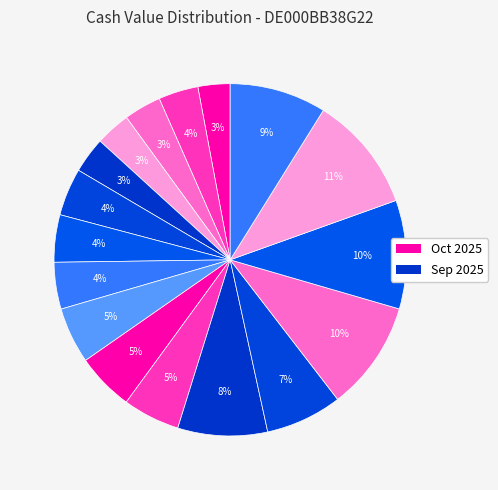

Is there any slice that represents more than half of the pie?

No